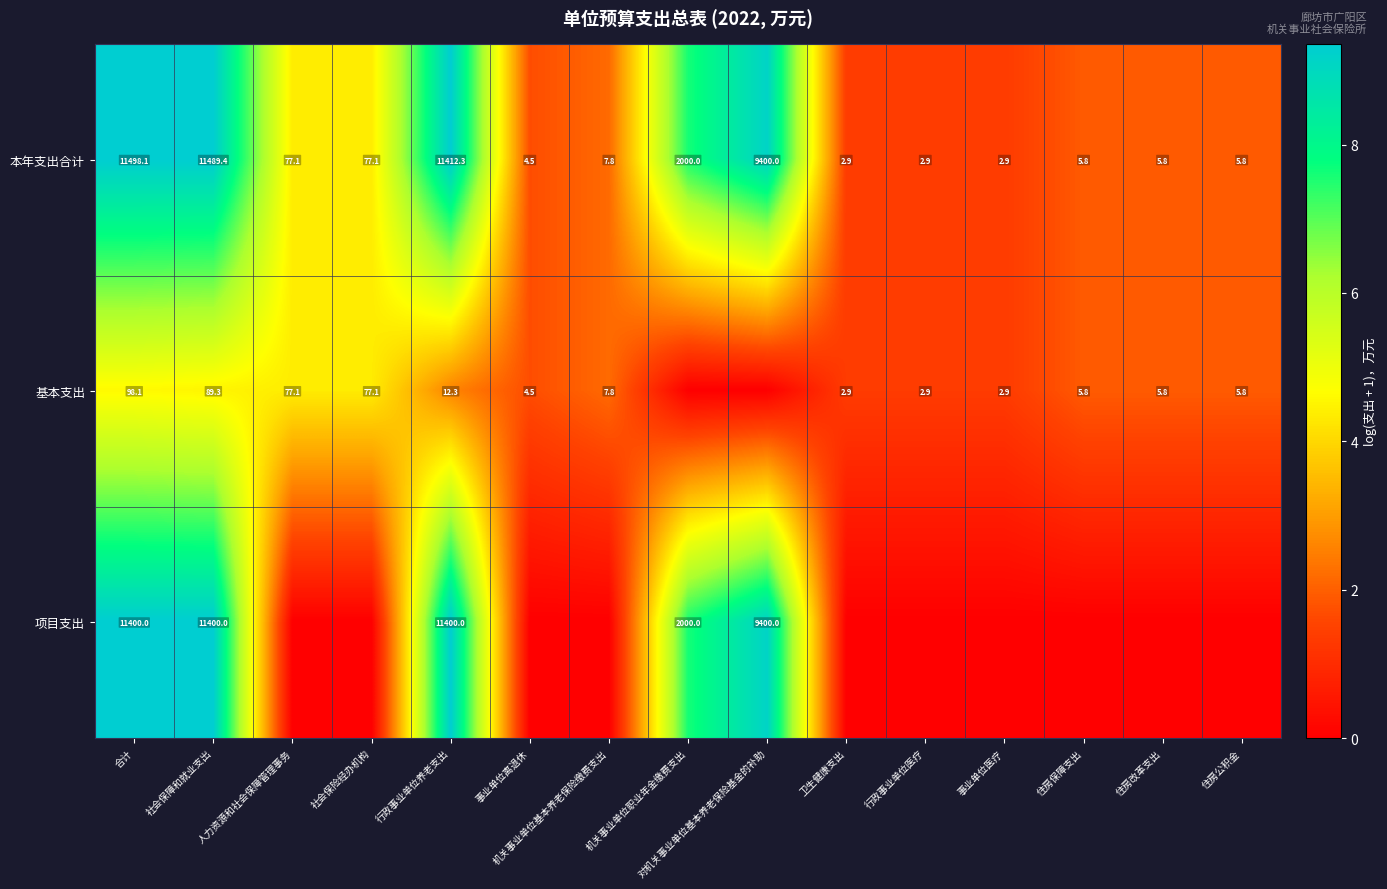

How many series are shown in this chart?

3